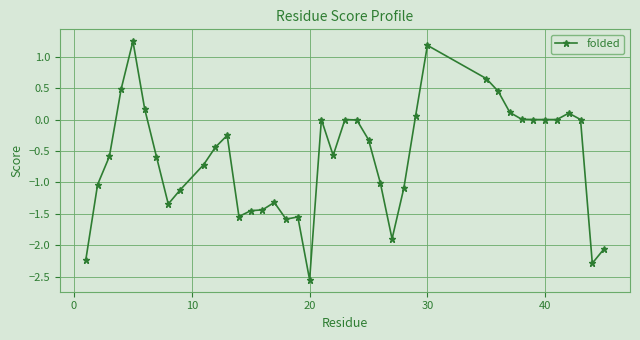

True or false: the data has more than 0 interior local peaks.

True